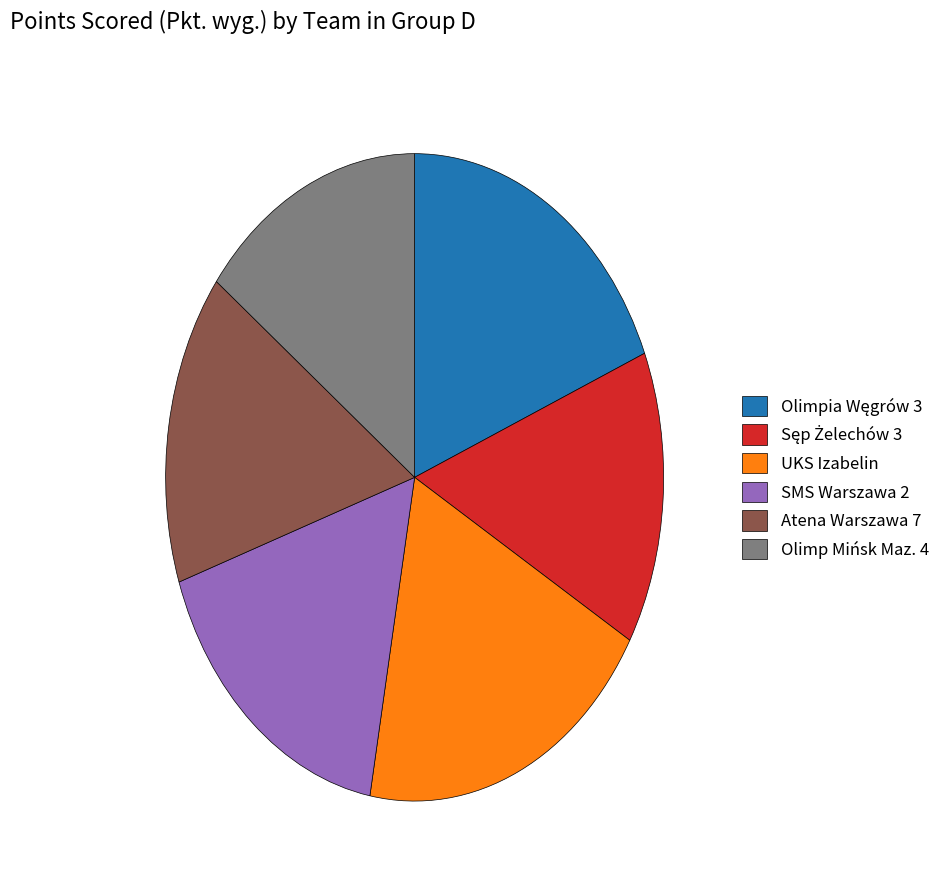

Which category has the biggest portion of the pie?

UKS Izabelin